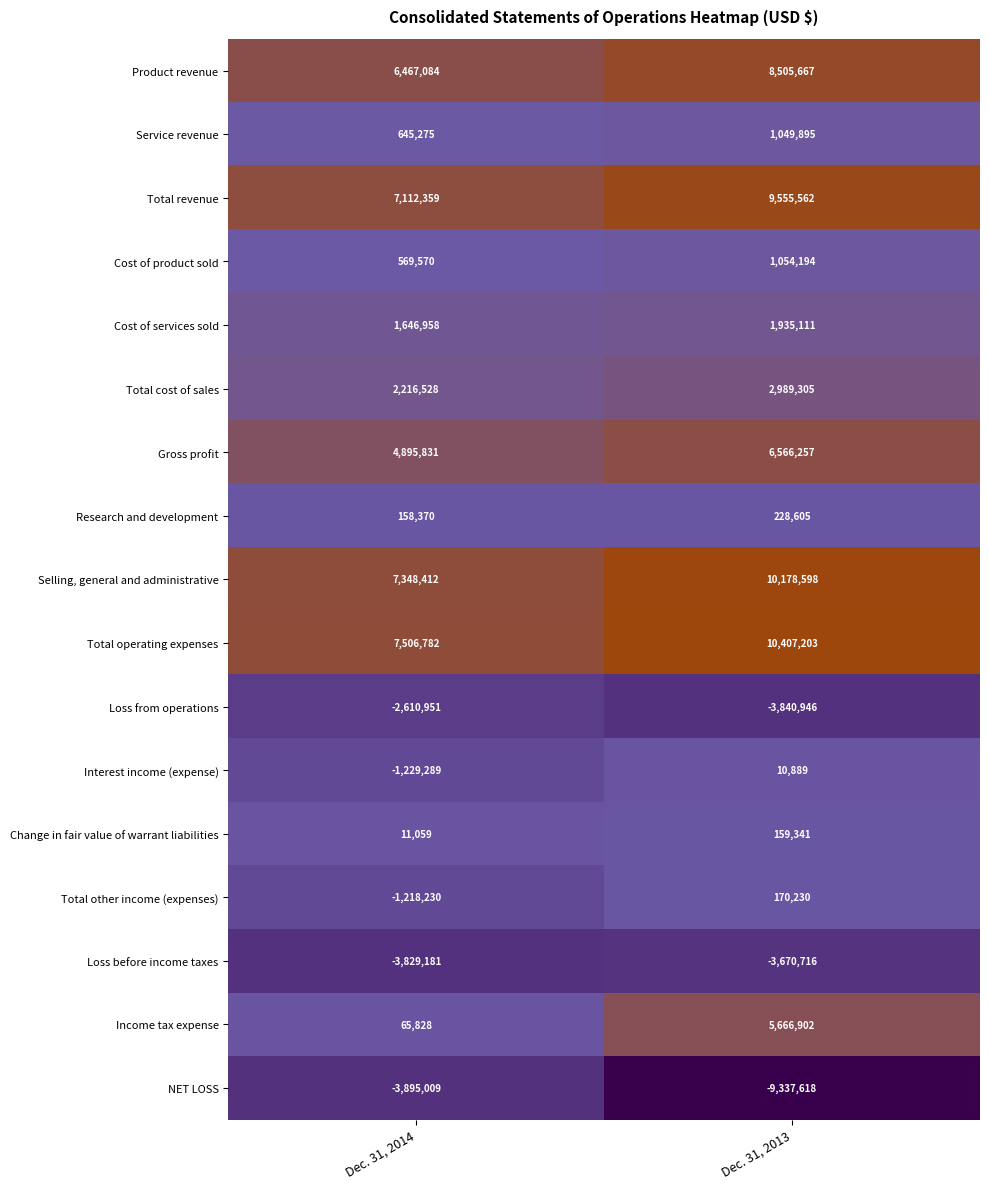

Which series has the largest range (max minus min)?

Income tax expense